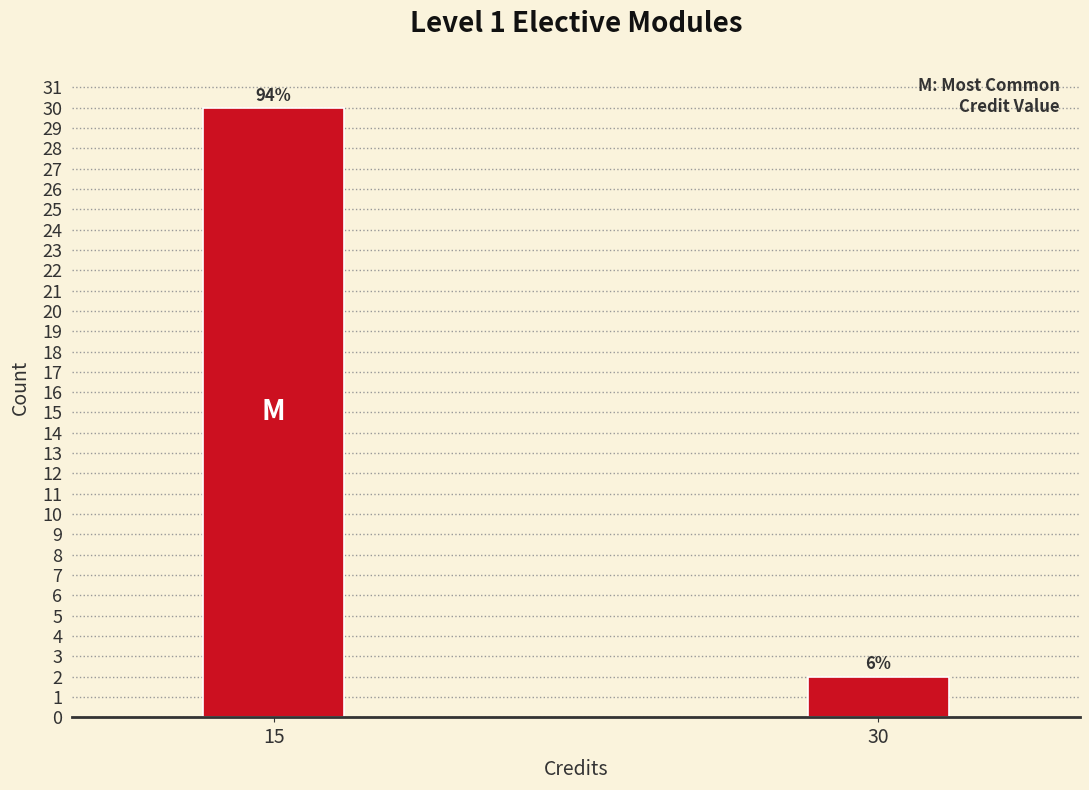

Are the bars horizontal?

No